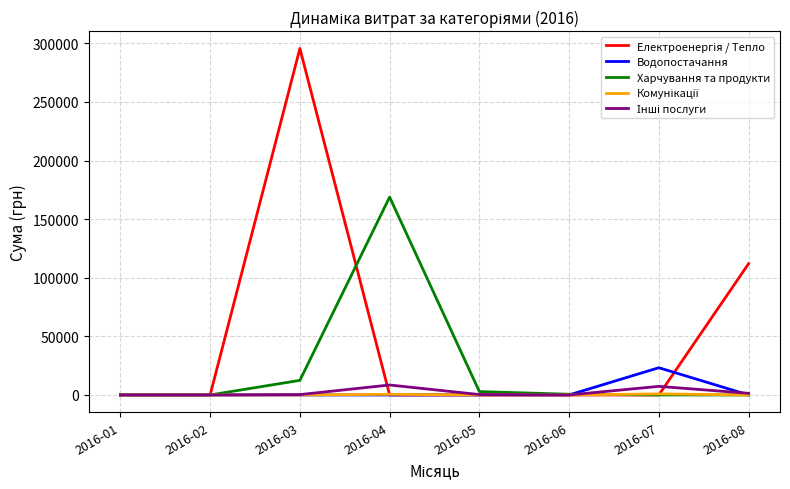

Which category has the highest value across all series?

2016-03